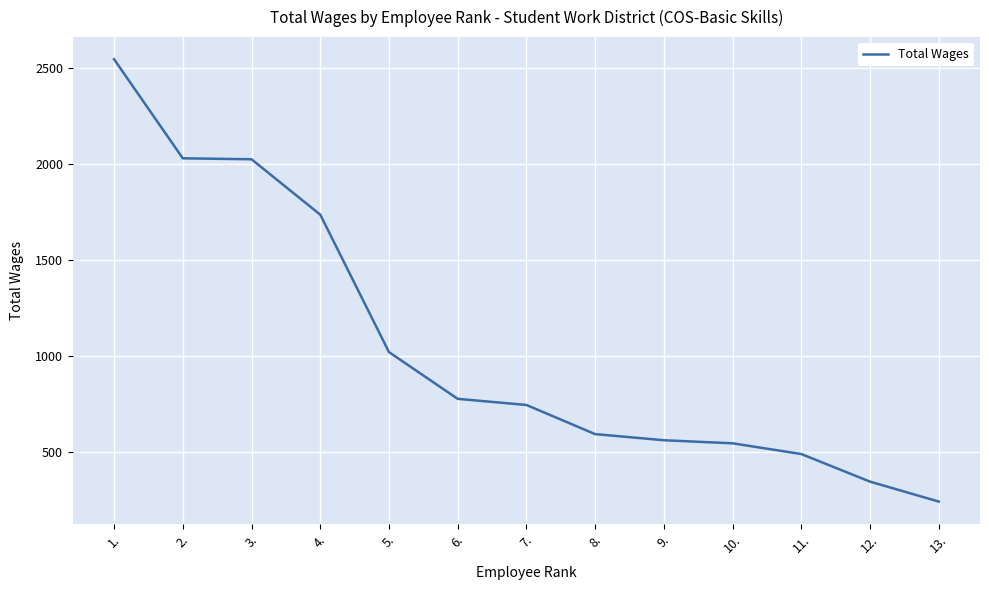

What position from the right is 4.?

10